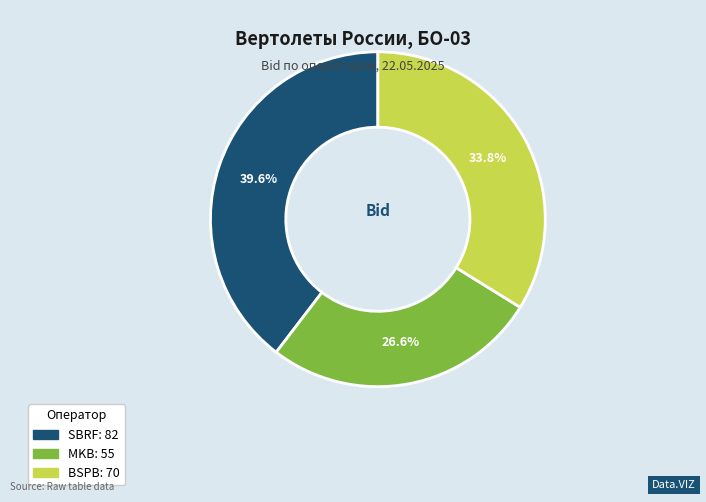

Which category has the smallest portion of the pie?

MKB